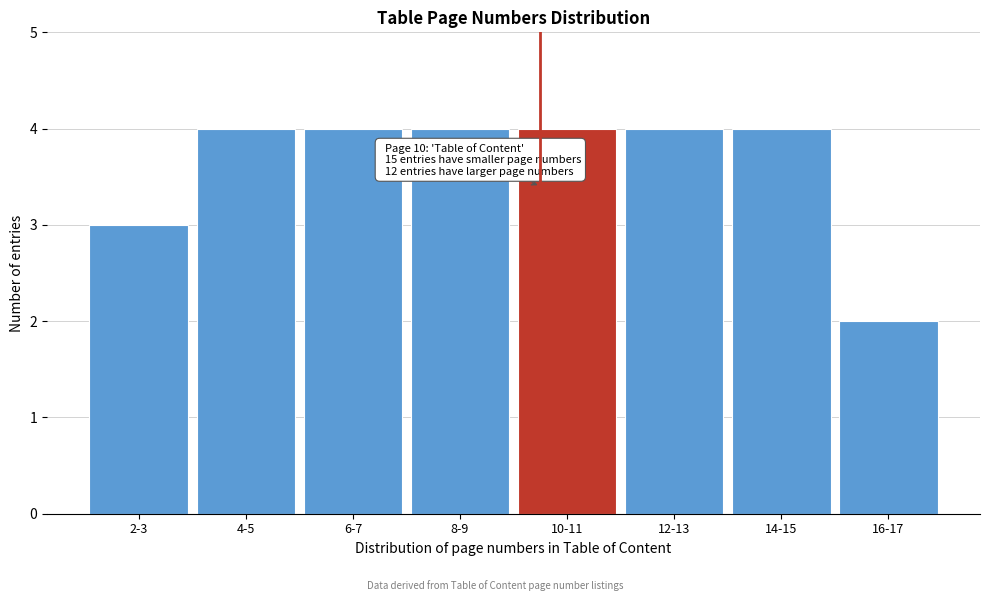

Reading left to right, list all the values displayed in this chart.

3	4	4	4	4	4	4	2